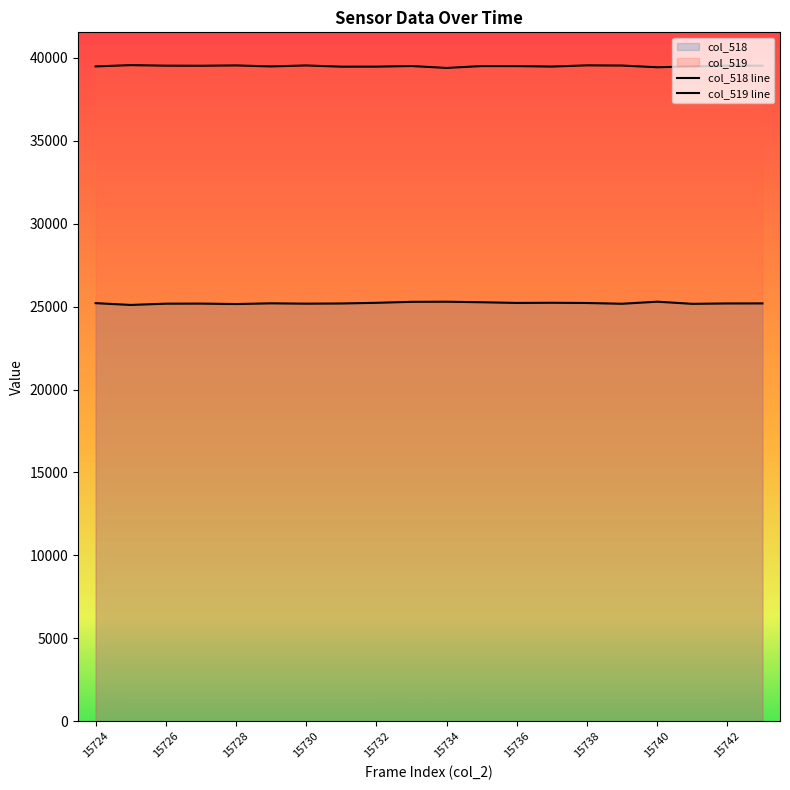

Read the col_518 value at 15728, to the nearest 5.

25155